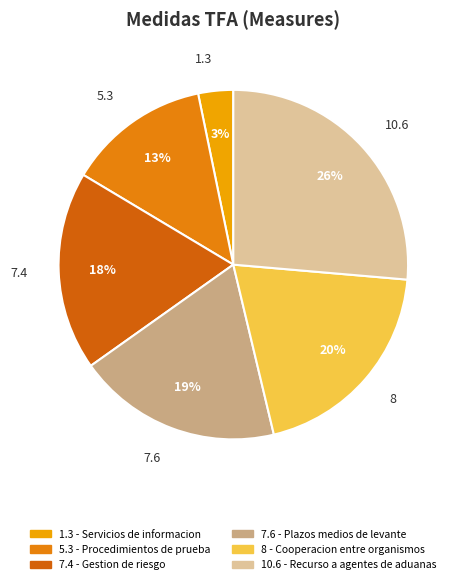

To the nearest percent, what is the difference between the 10.6 and 1.3 slice percentages?

23%